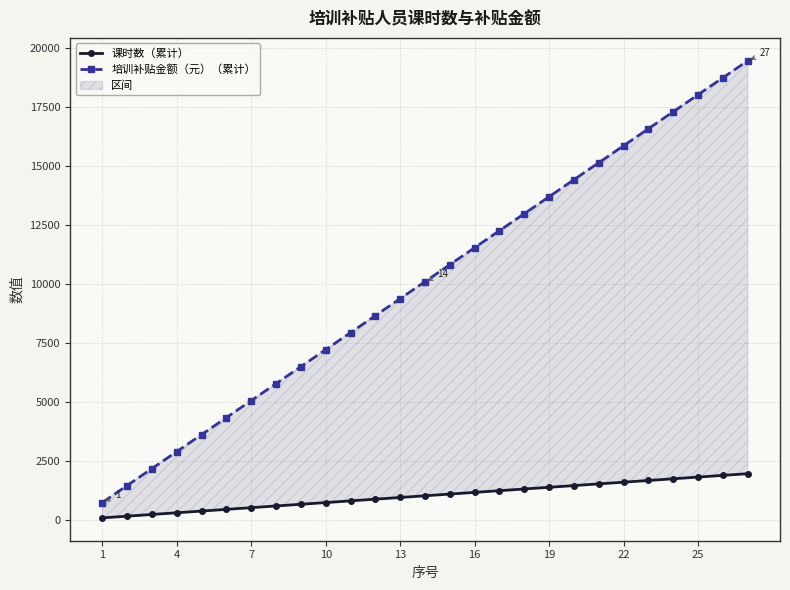

What is the average value of the 课时数（累计） series?

1008